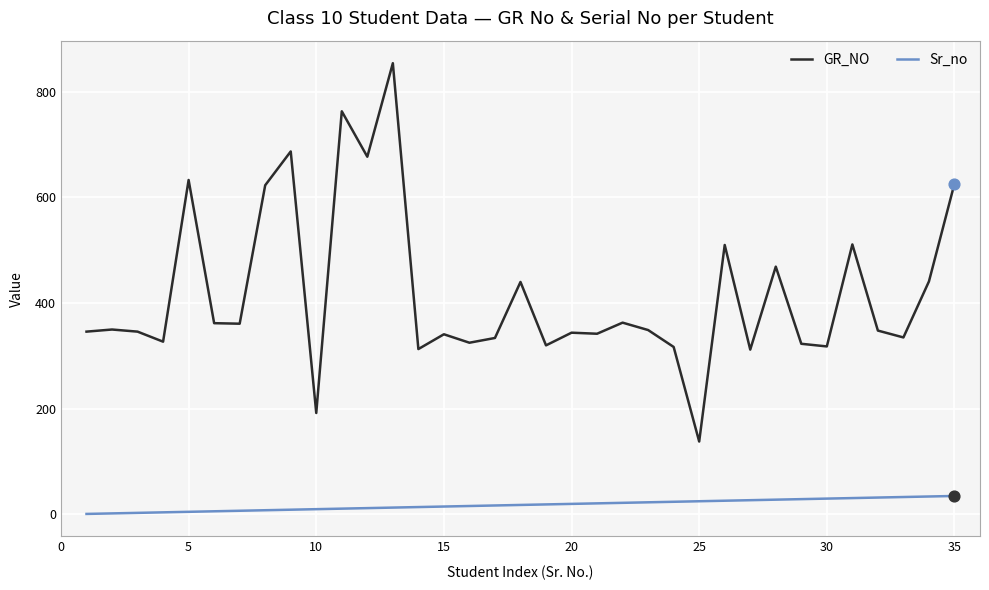

Which series has the largest total across all categories?

GR_NO